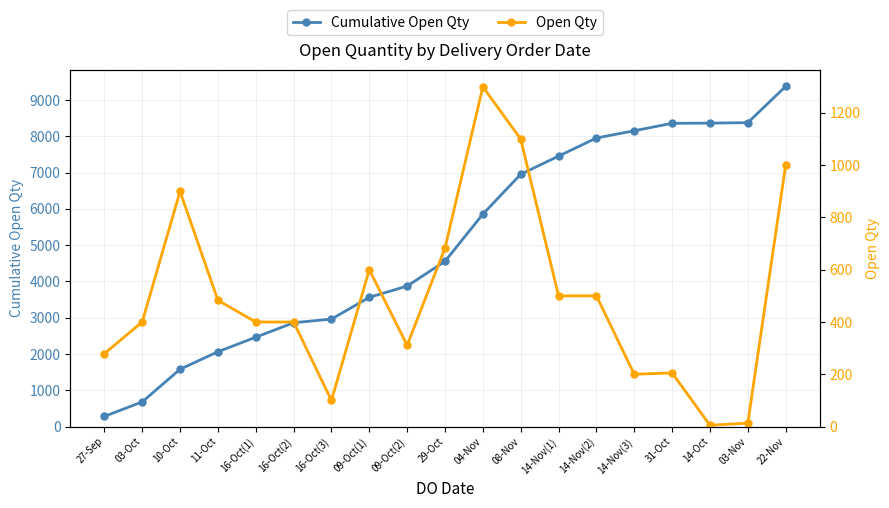

What is the sum of the Cumulative Open Qty values at 16-Oct(2) and 14-Oct?

11228